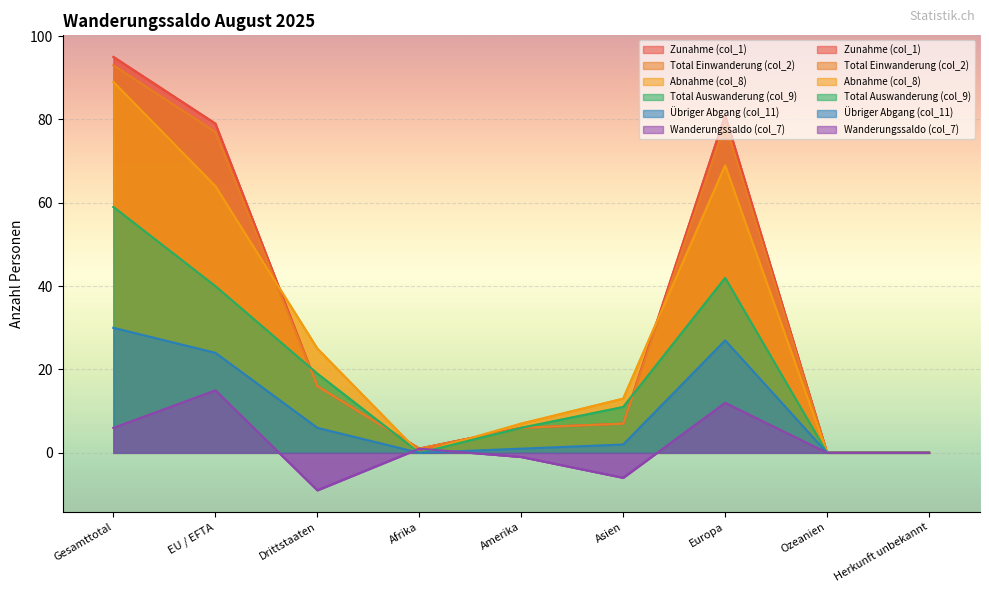

Which label corresponds to the largest value in the chart?

Gesamttotal